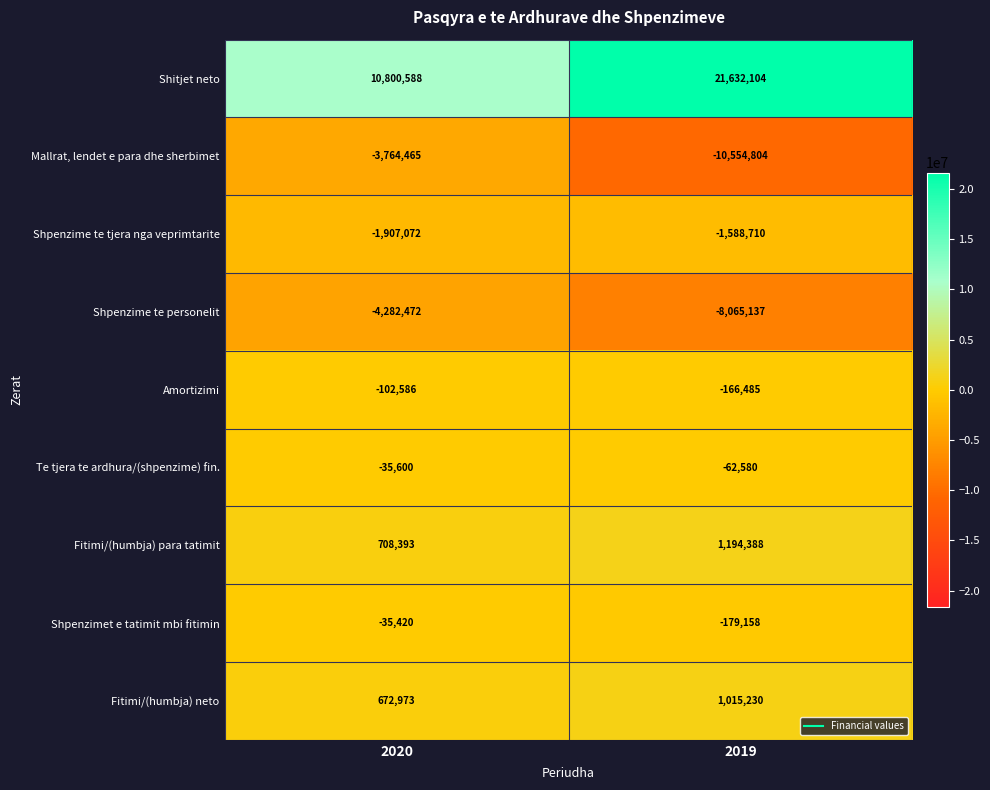

Where is Shpenzimet e tatimit mbi fitimin nearest to the value -107289?

2020